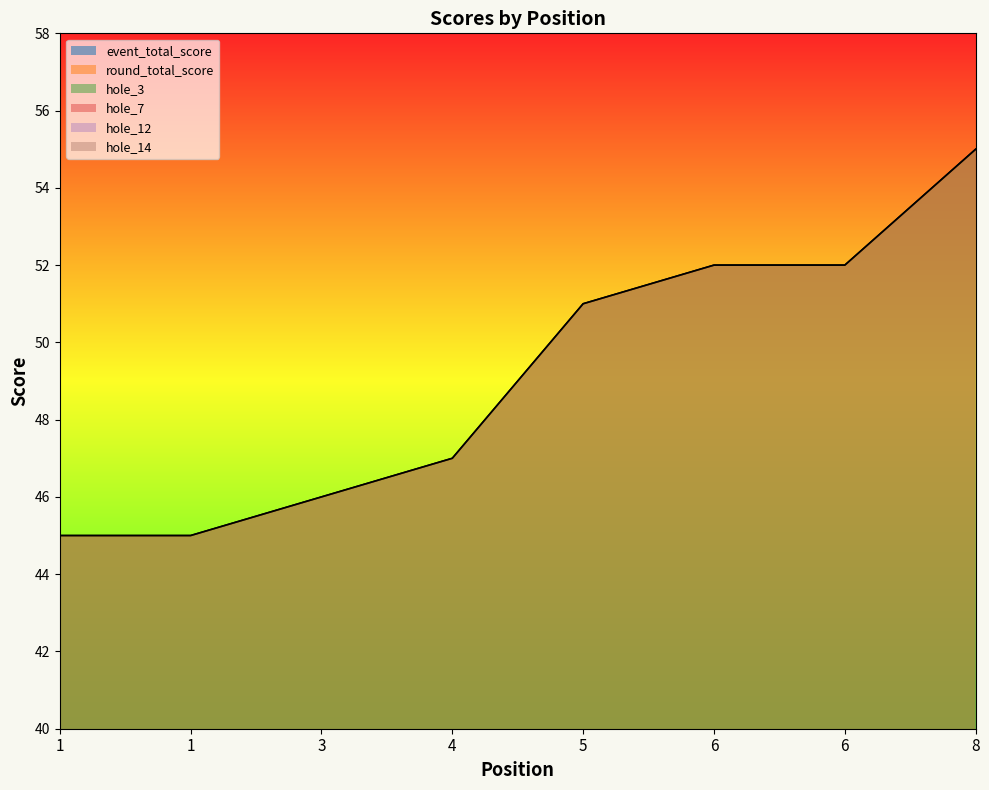

Which series has the largest total across all categories?

event_total_score